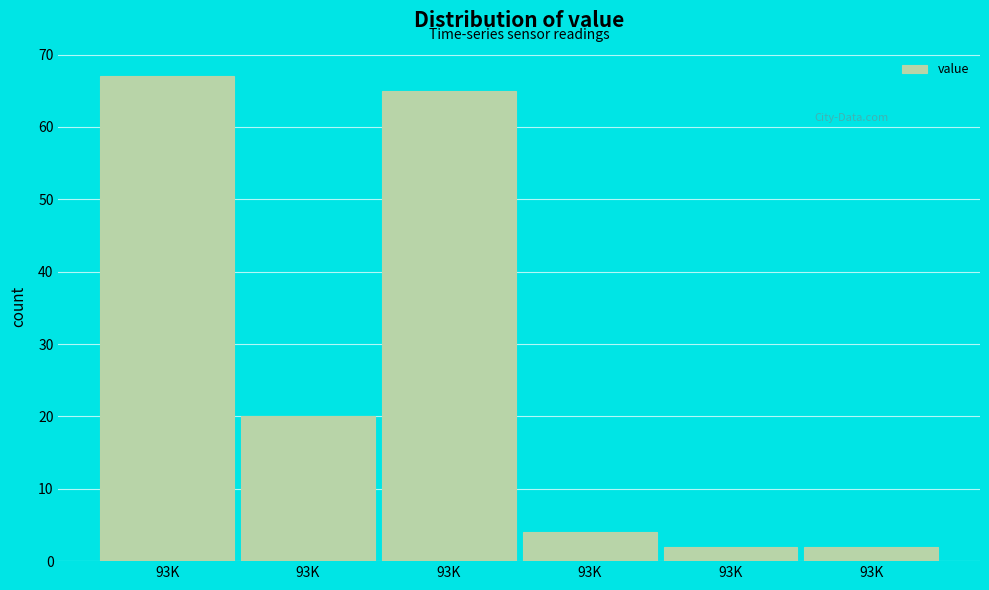

How many distinct data groups are displayed?

1